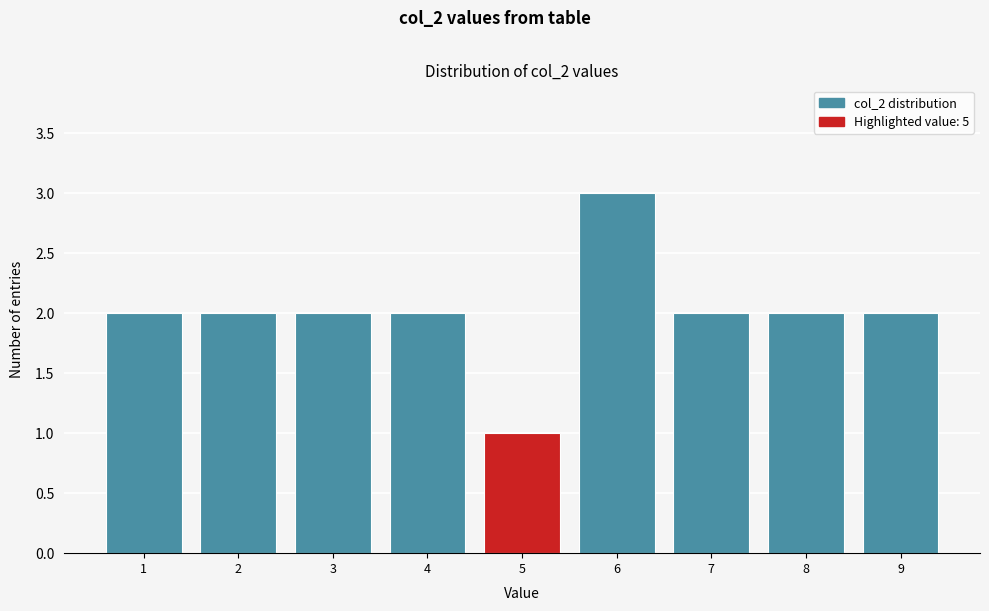

Reading right to left, extract all data points from this chart.

2	2	2	3	1	2	2	2	2